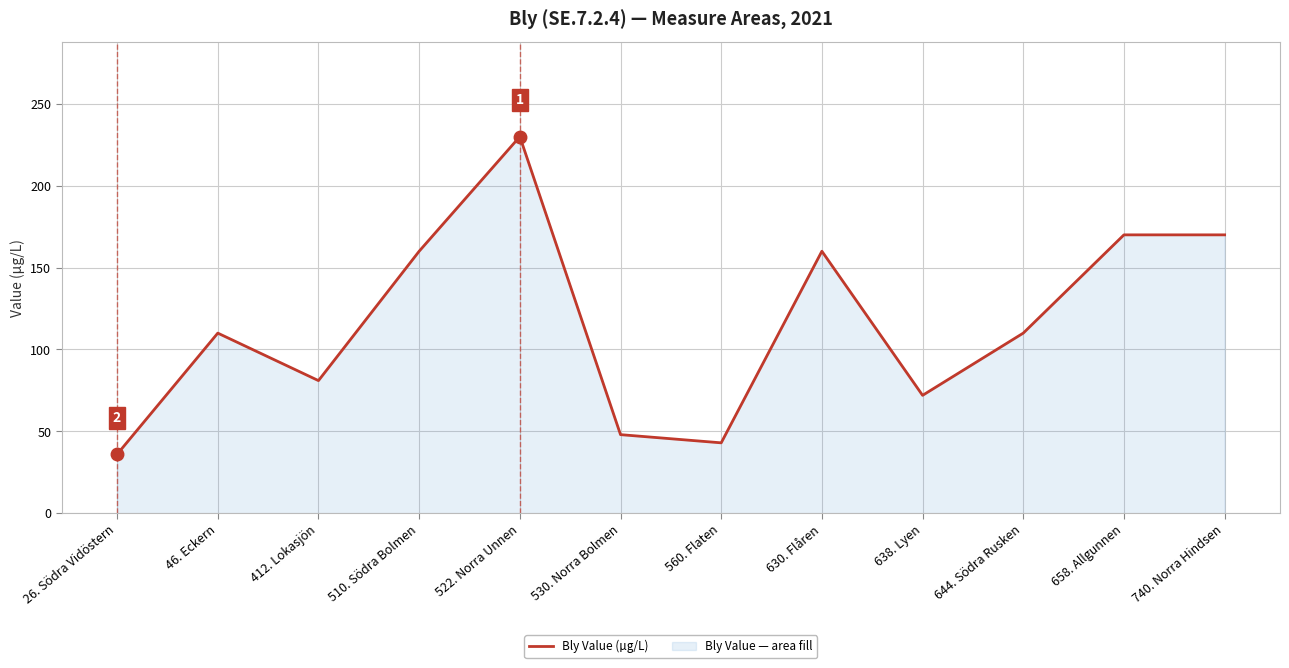

Where is the first local maximum?

46. Eckern